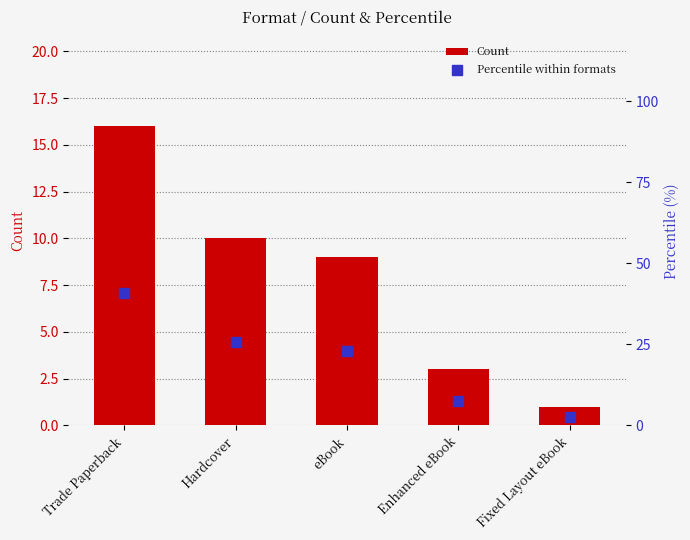

Which series has the widest spread of Y values?

Percentile within formats